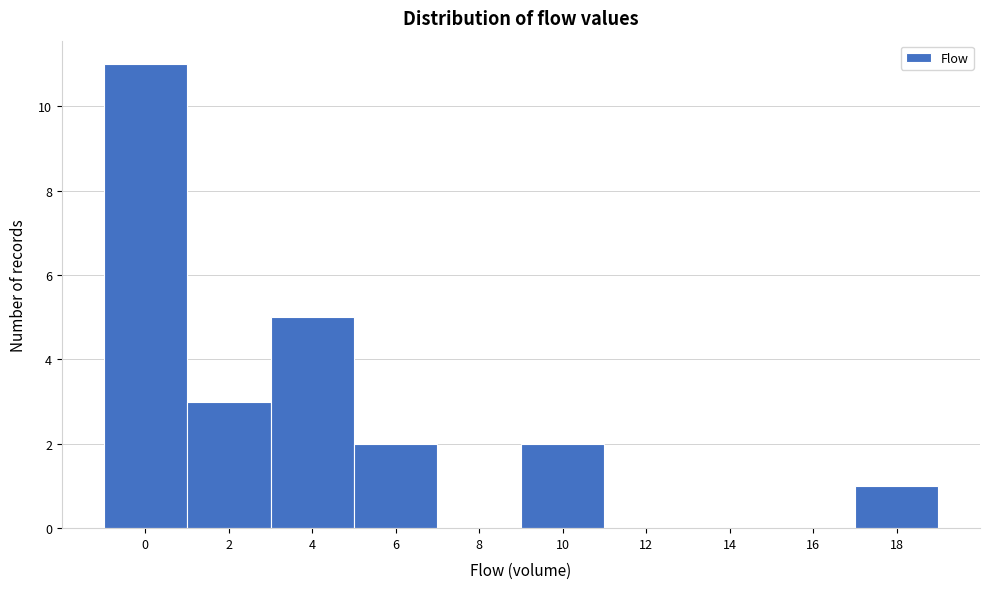

Reading right to left, transcribe all the data shown in this chart.

18=1	16=0	14=0	12=0	10=2	8=0	6=2	4=5	2=3	0=11